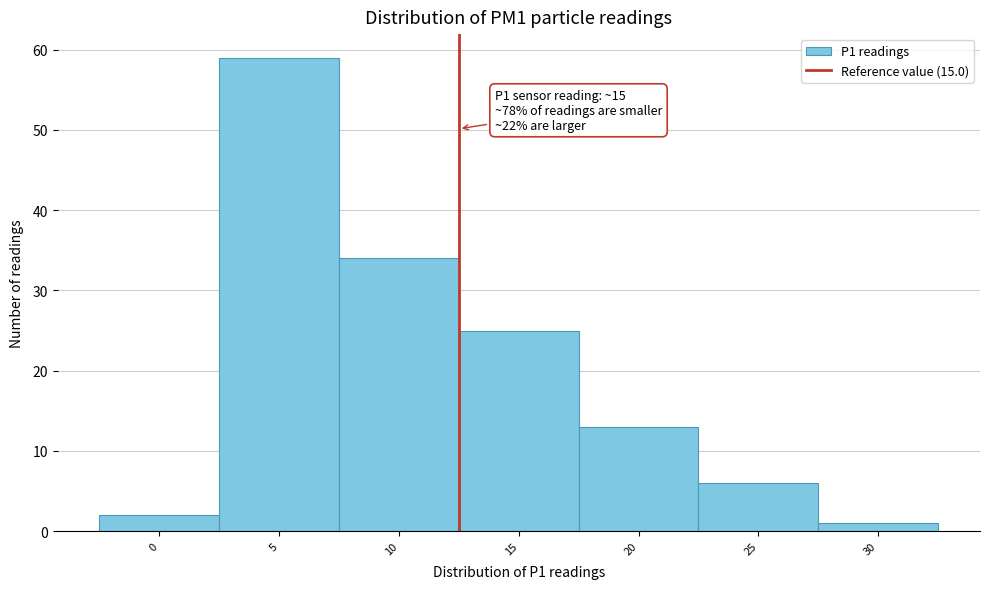

Reading right to left, what are all the values shown in this chart?

1	6	13	25	34	59	2